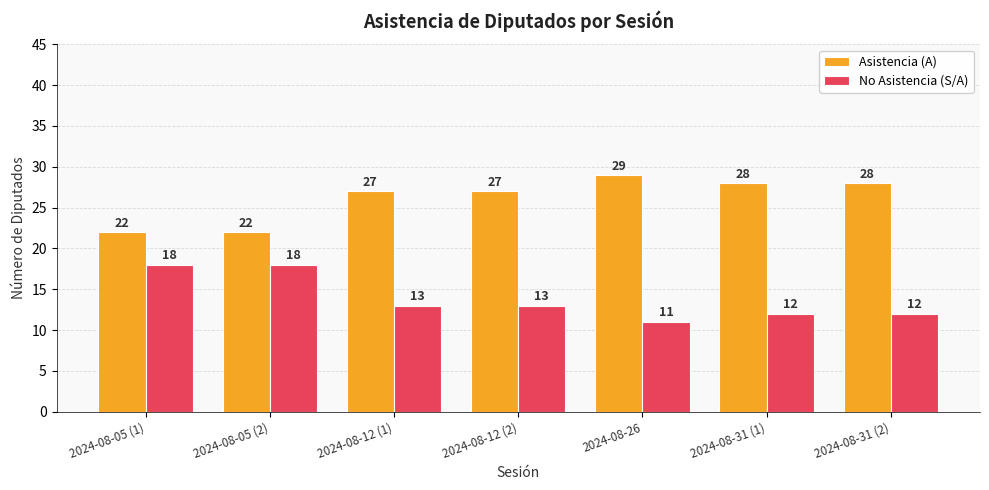

What is the difference between the highest and lowest values at 2024-08-12 (2)?

14